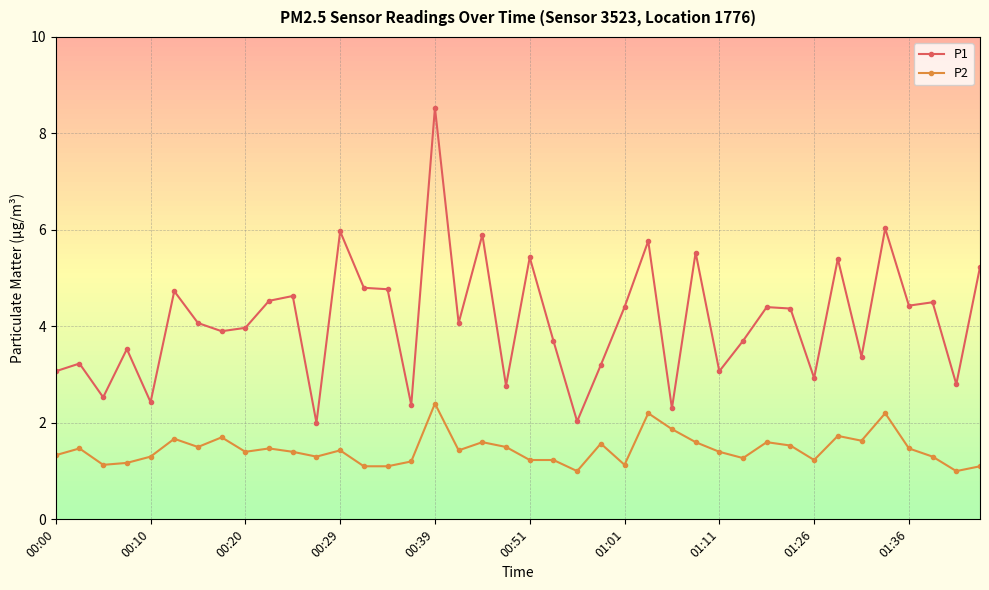

How many lines are shown in the chart?

2